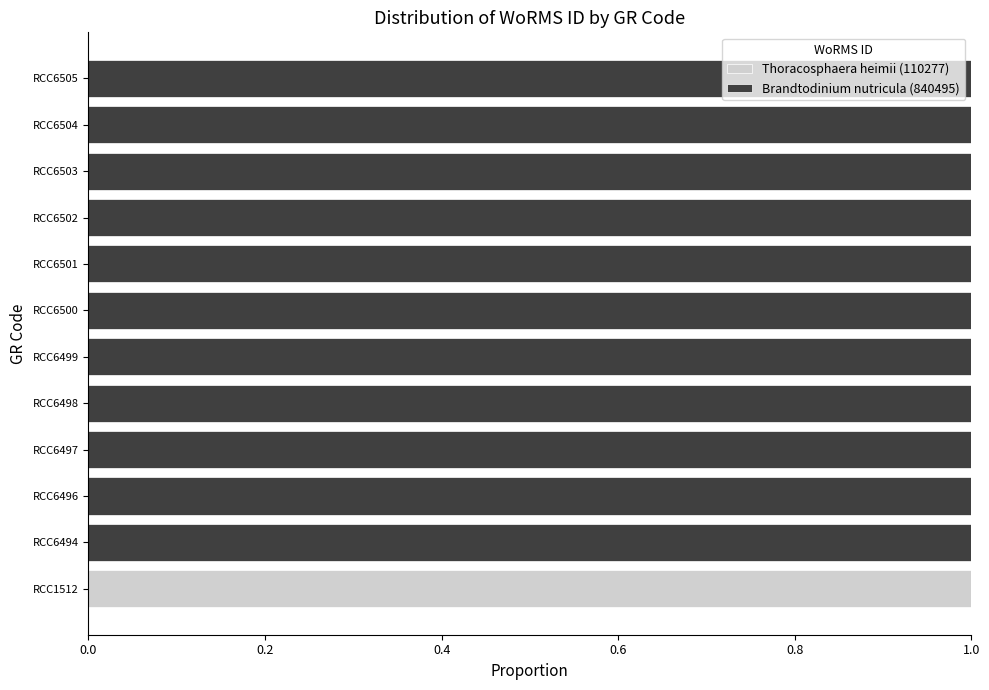

Is it true that Thoracosphaera heimii (110277) equals 0 at RCC6494?

True